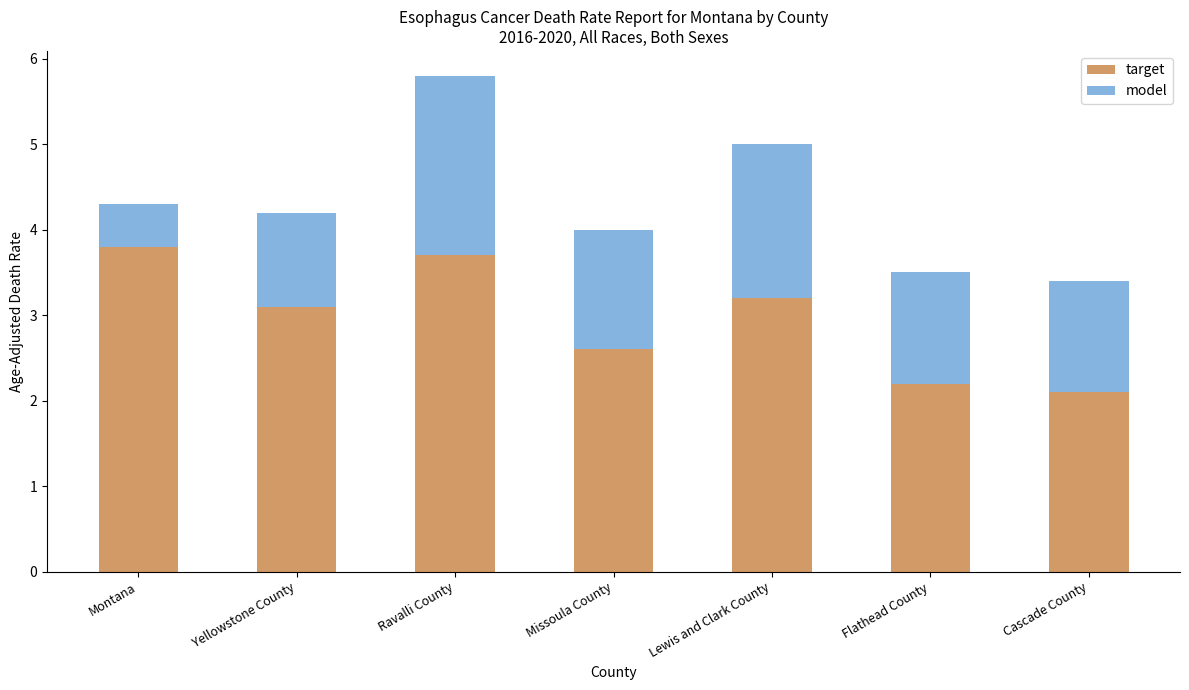

What is the average value of the target series?

3.0